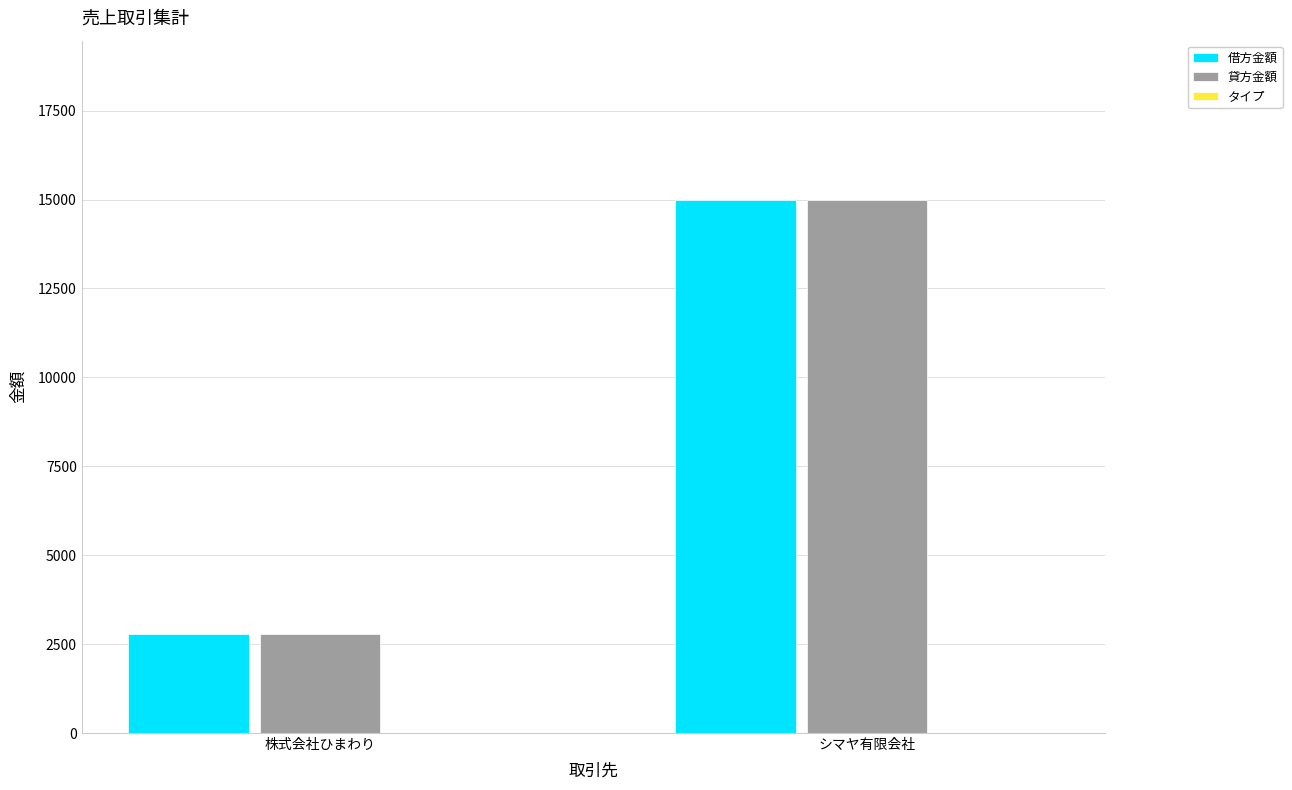

How many series are shown in this chart?

2